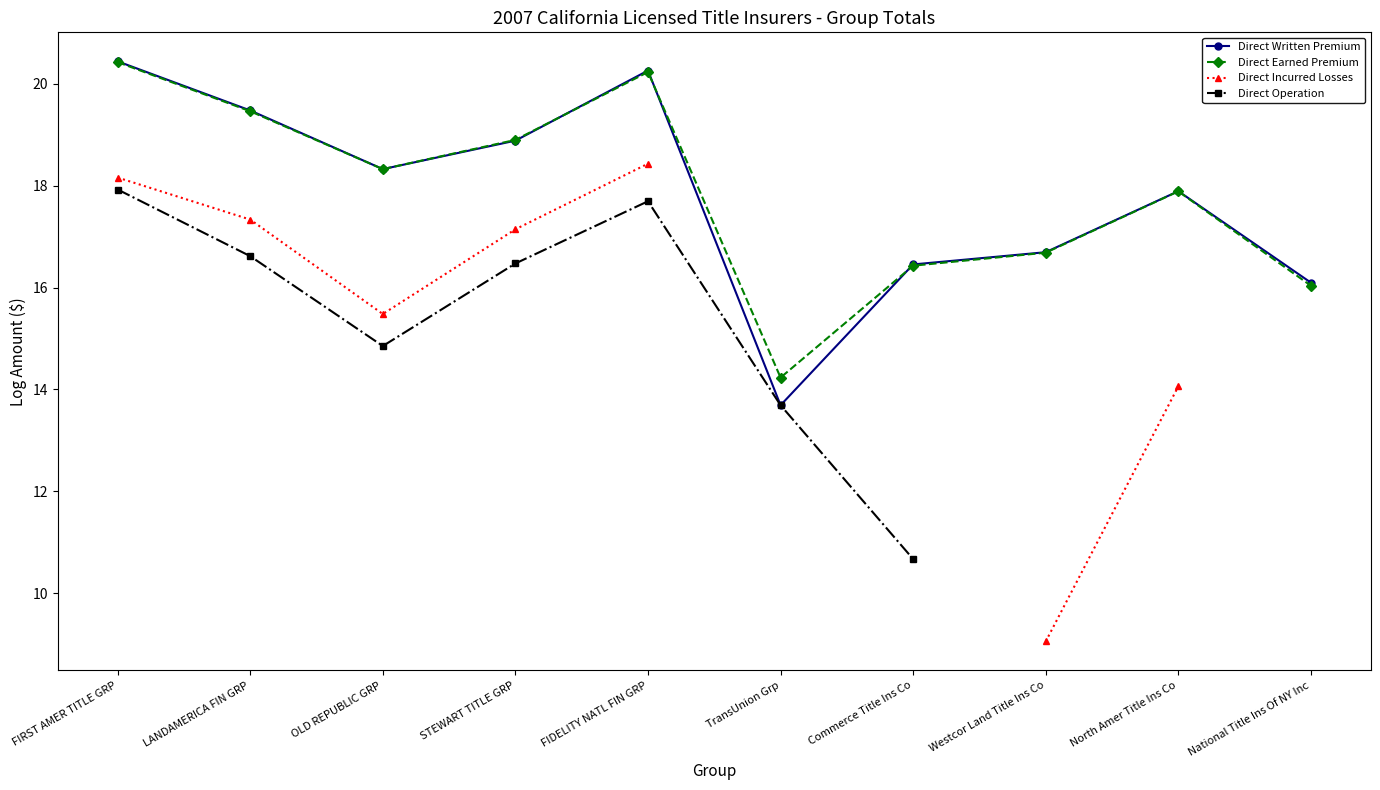

Is it true that Direct Operation equals 13.7 at TransUnion Grp?

True